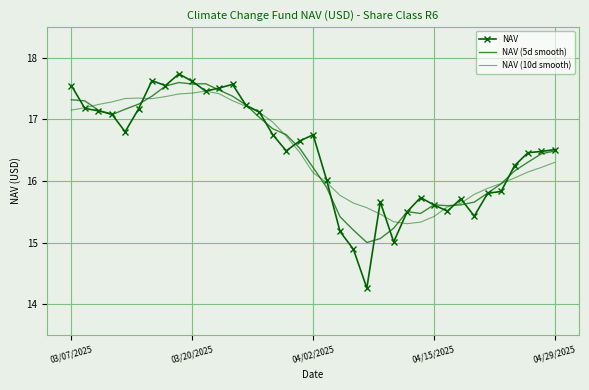

Which series has the largest total across all categories?

NAV (10d smooth)